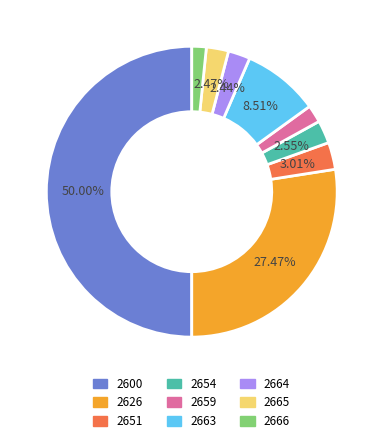

What is the largest slice in the pie chart?

2600